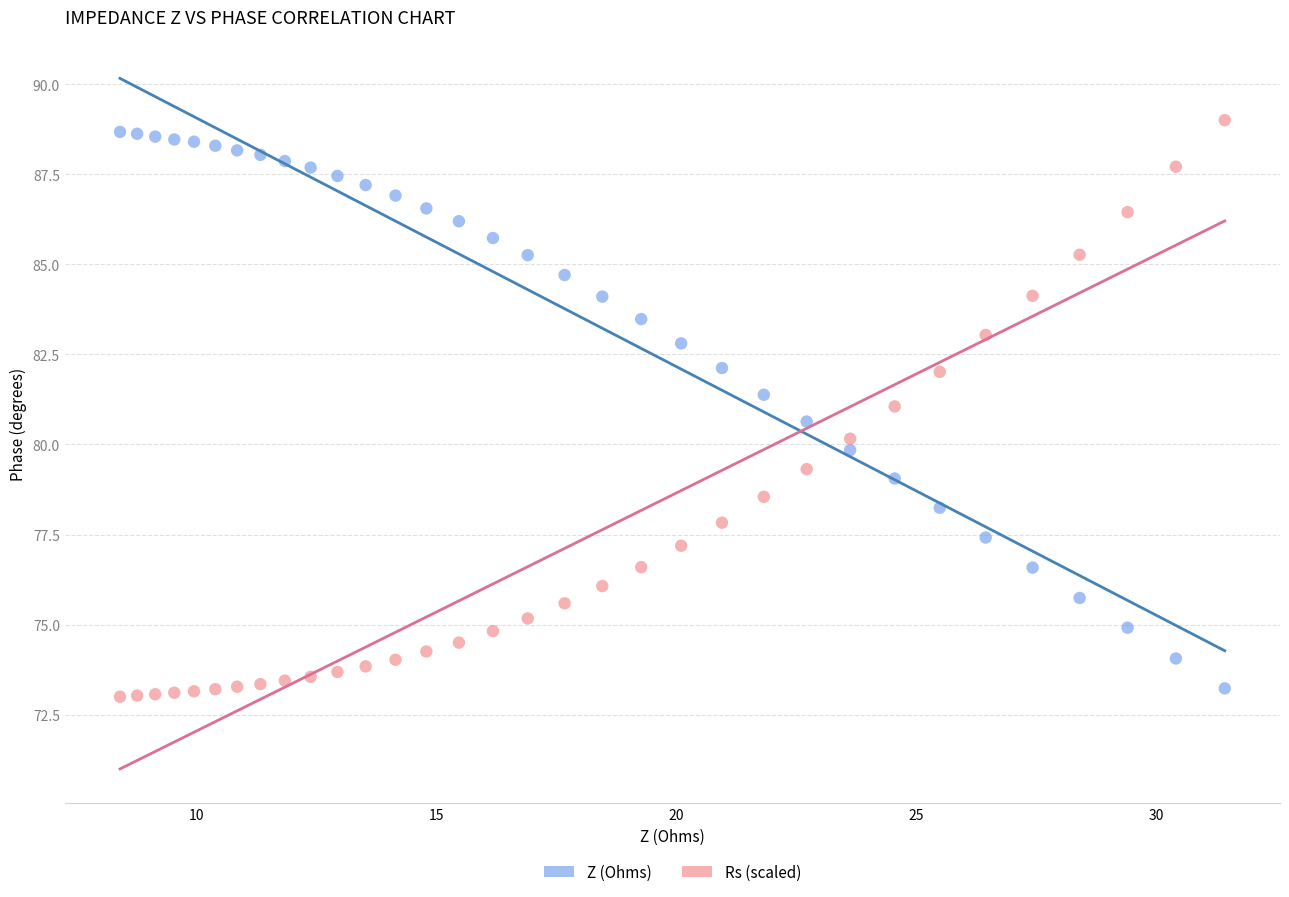

What are all the series names shown in the legend?

Z (Ohms), Rs (scaled)